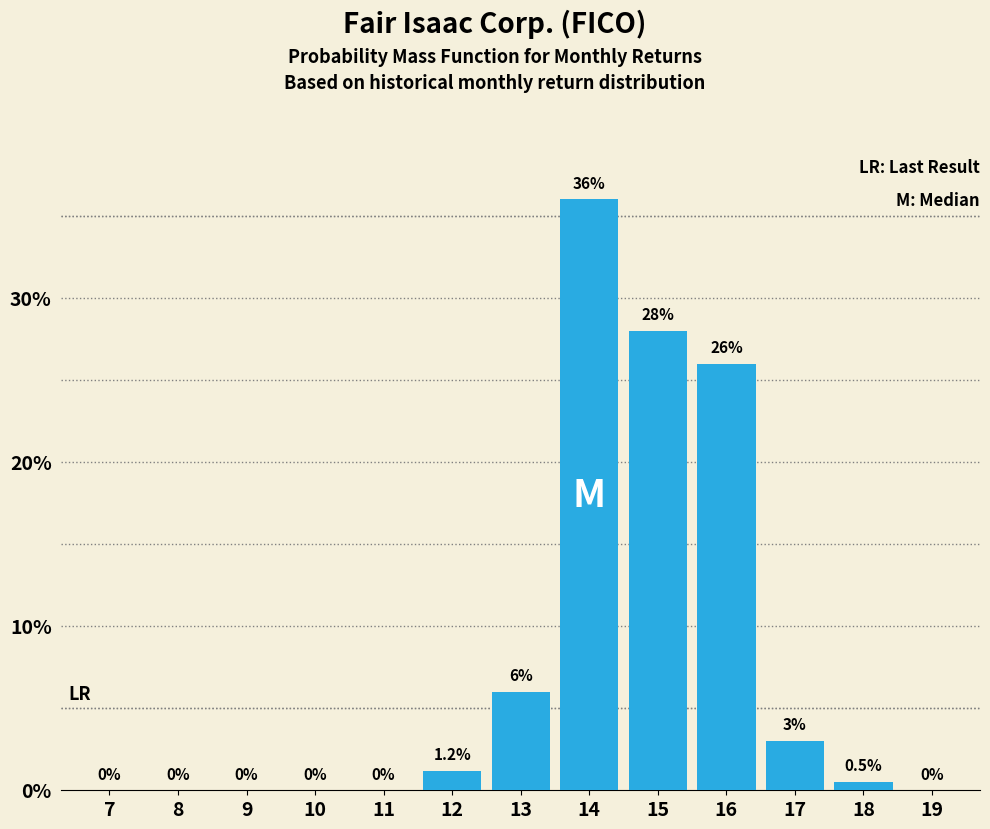

Reading left to right, extract all data points from this chart.

7=0.0	8=0.0	9=0.0	10=0.0	11=0.0	12=1.2	13=6.0	14=36.0	15=28.0	16=26.0	17=3.0	18=0.5	19=0.0